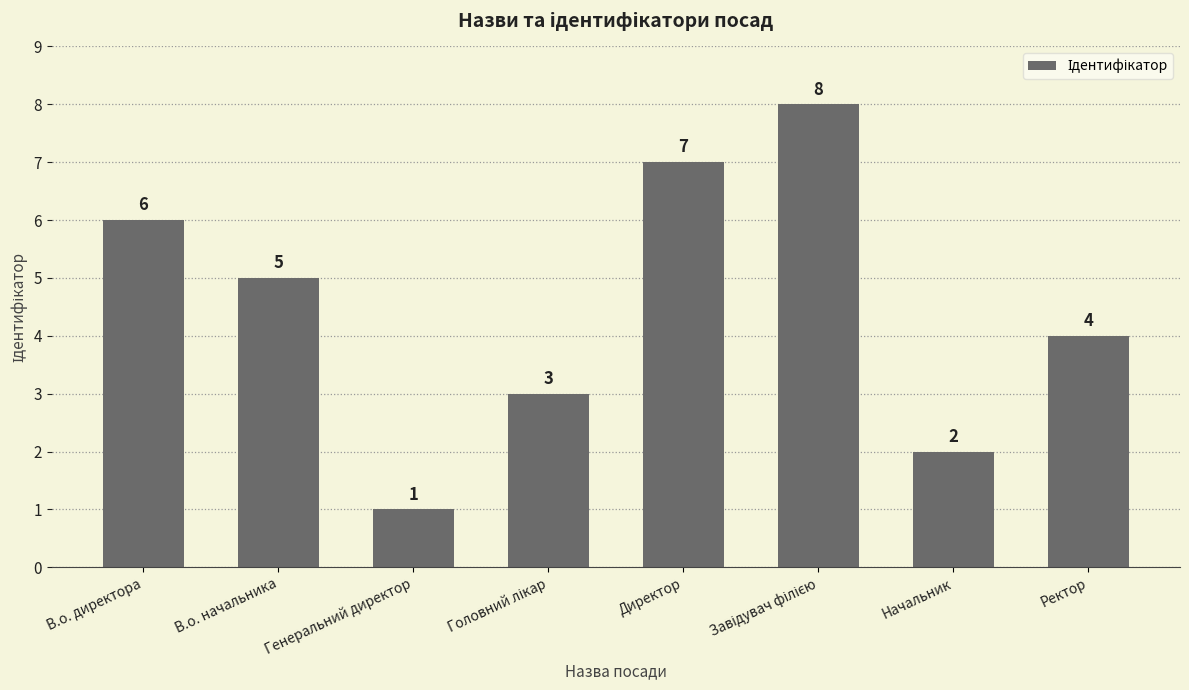

Which has a higher value, Начальник or Ректор?

Ректор